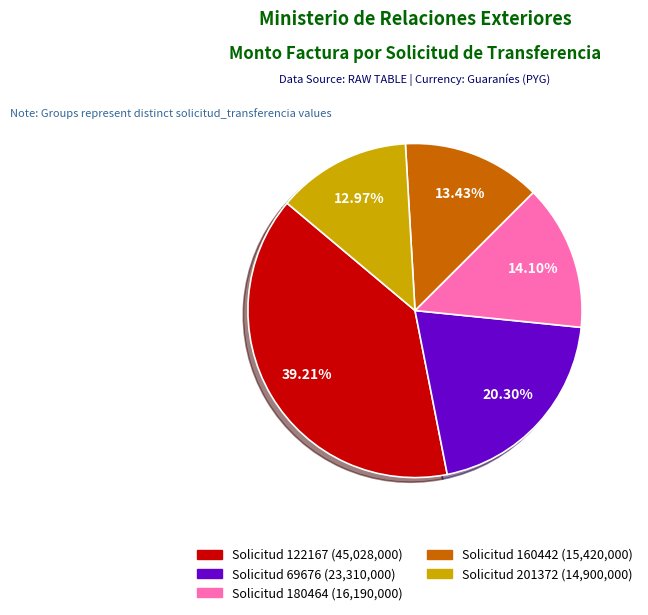

Is there any slice that represents more than half of the pie?

No